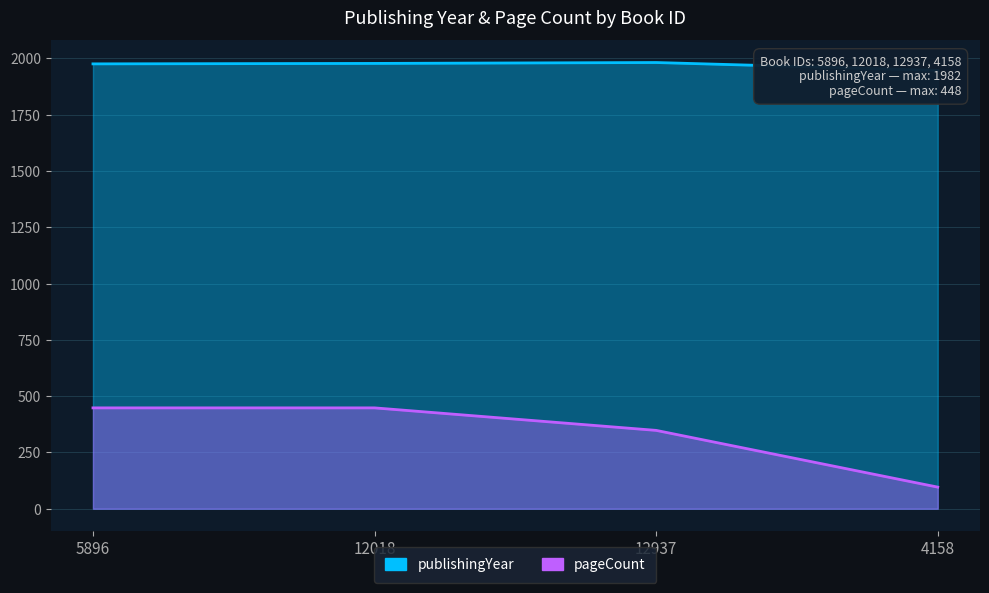

At which category does publishingYear reach its first local peak?

12937